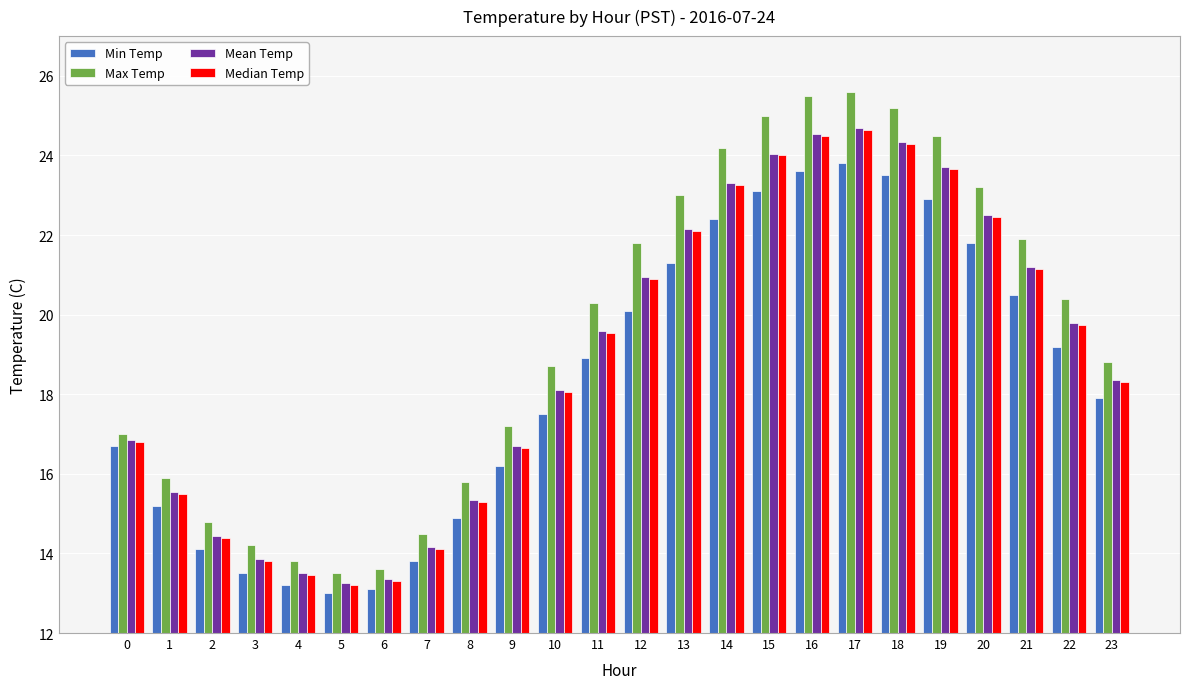

What is the highest value of the Min Temp series?

23.8